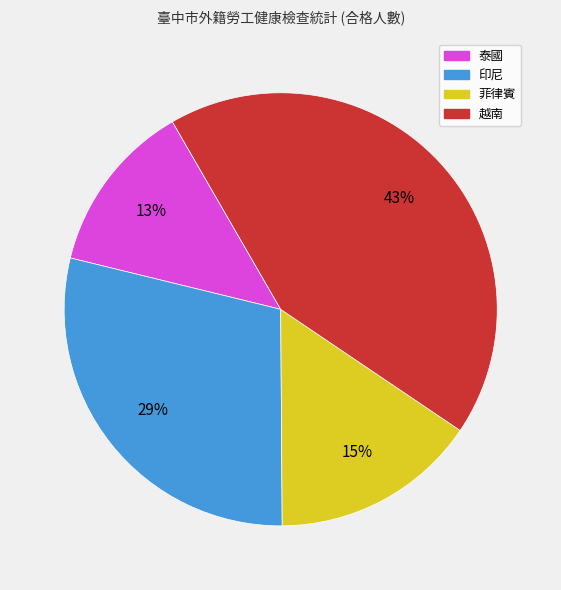

Combined, do 菲律賓 and 泰國 account for over 50%?

No